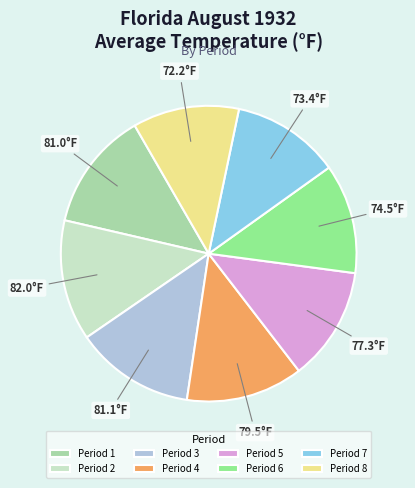

The Period 8 slice represents 1% of the pie. True or false?

False